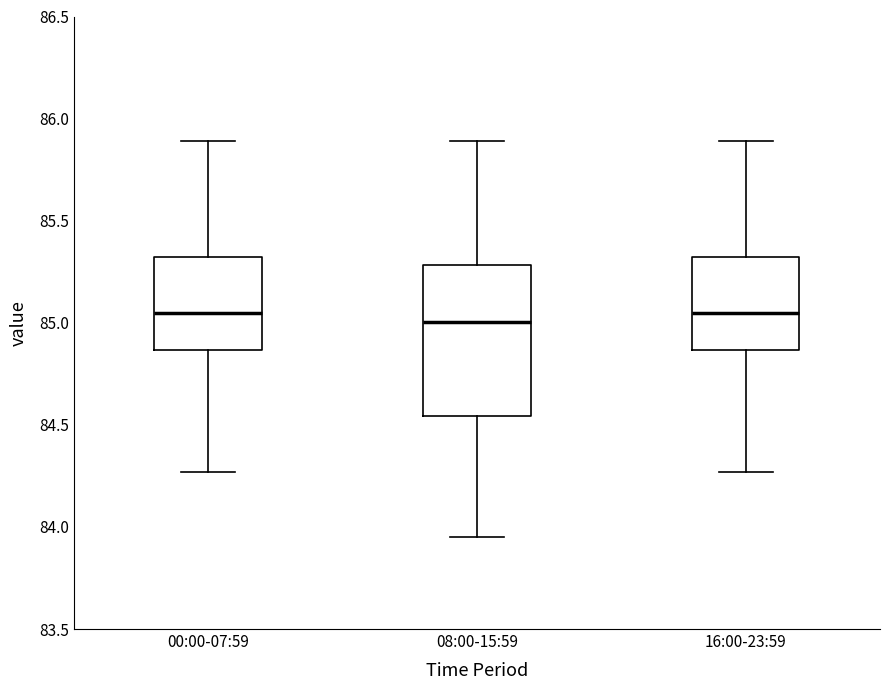

Reading left to right, transcribe this box plot: for each box, give where its median line is, the range the box spans, and where its two whiskers end, as read against the y-axis. The values are not printed on the chart, so give them approximately, as read against the axis.

00:00-07:59: median 85.05, box 84.85 to 85.30, whiskers 84.25 to 85.90
08:00-15:59: median 85.00, box 84.55 to 85.30, whiskers 83.95 to 85.90
16:00-23:59: median 85.05, box 84.85 to 85.30, whiskers 84.25 to 85.90